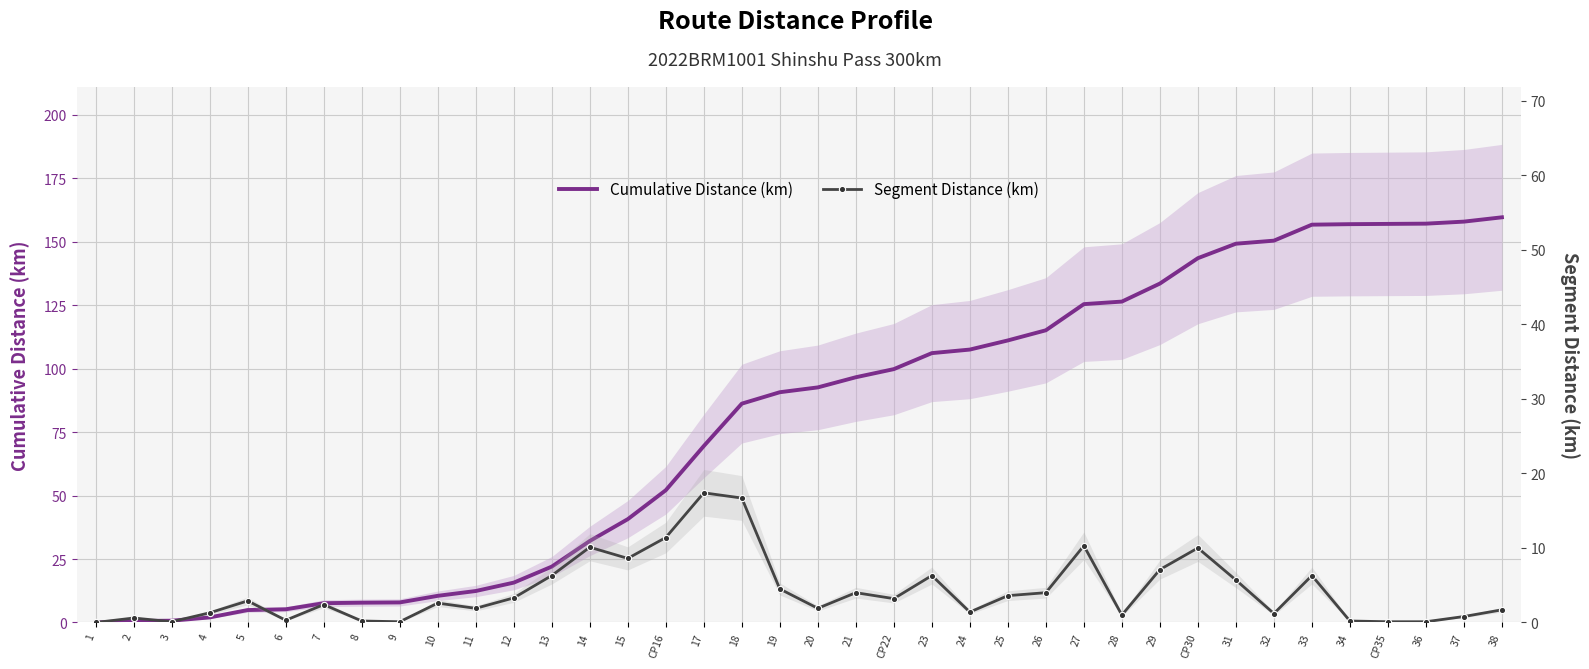

The value of Segment Distance (km) at 27 is 3.4. True or false?

False